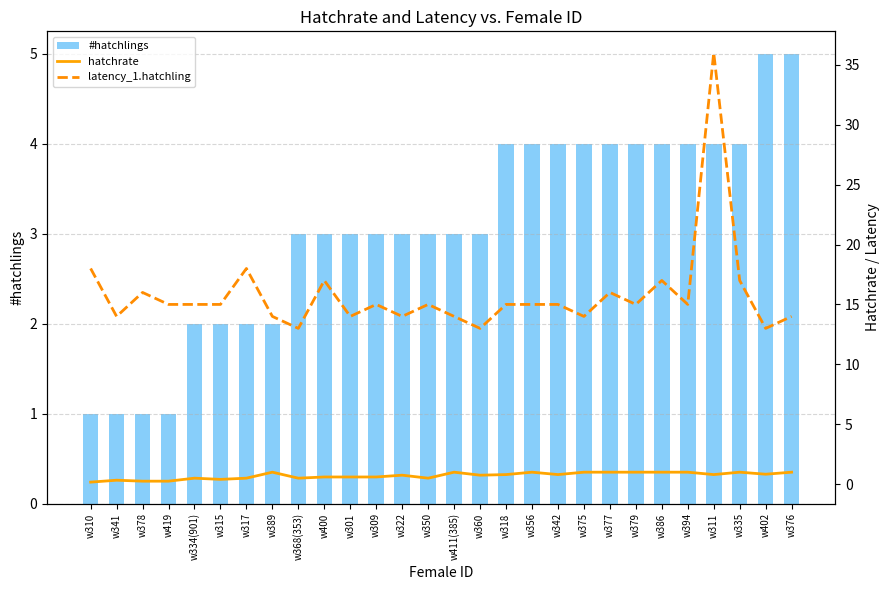

Is it true that latency_1.hatchling equals 15.0 at w309?

True